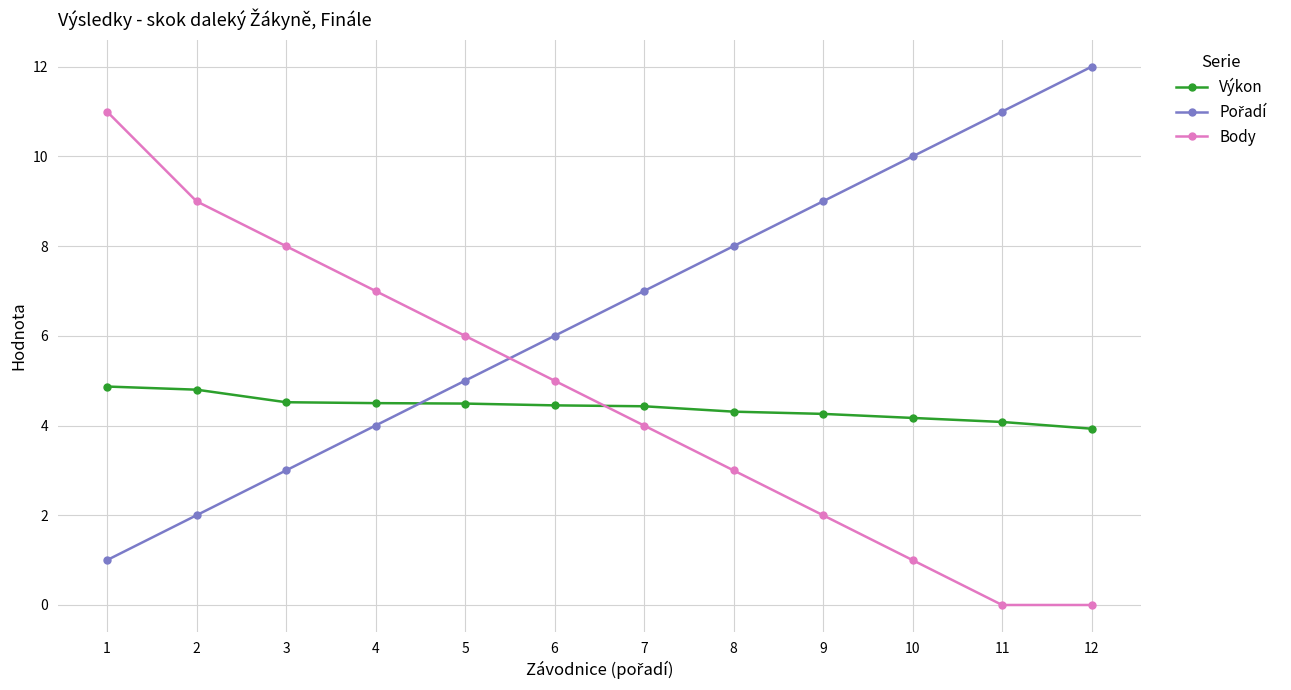

What is the sum of all Body values?

56.0